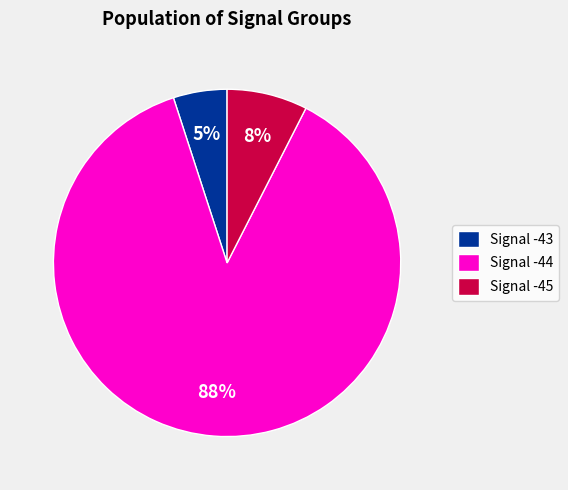

To the nearest percent, what percentage of the pie is Signal -44?

87%